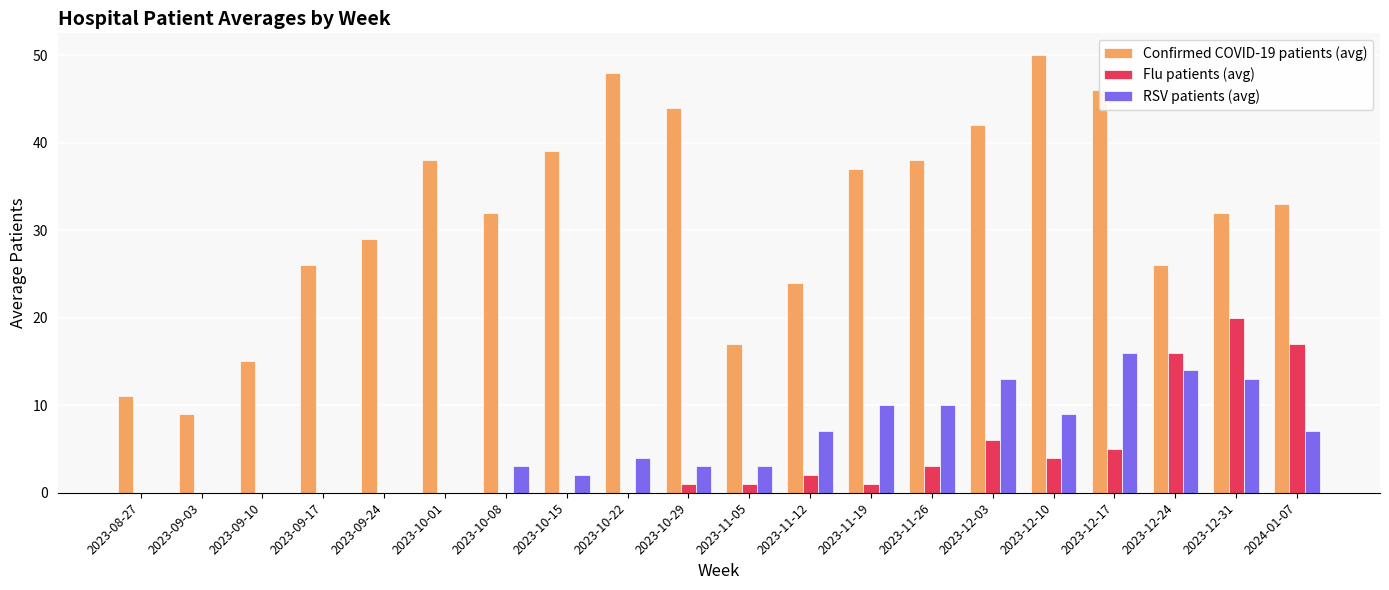

Which category has the highest value in the RSV patients (avg) series?

2023-12-17